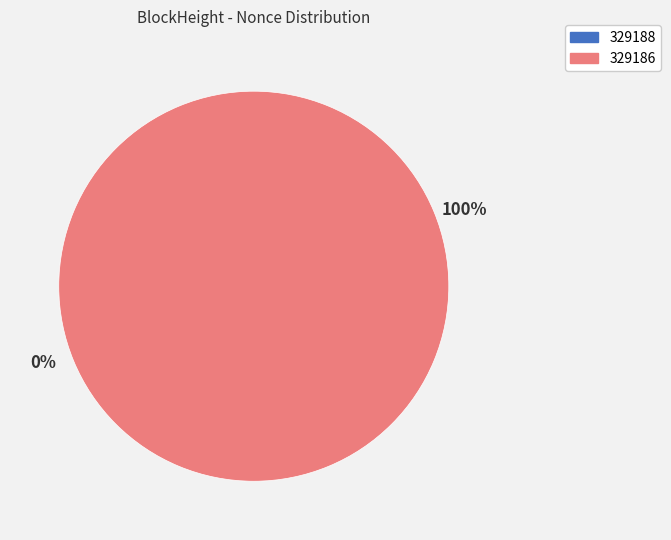

What is the largest slice in the pie chart?

329186